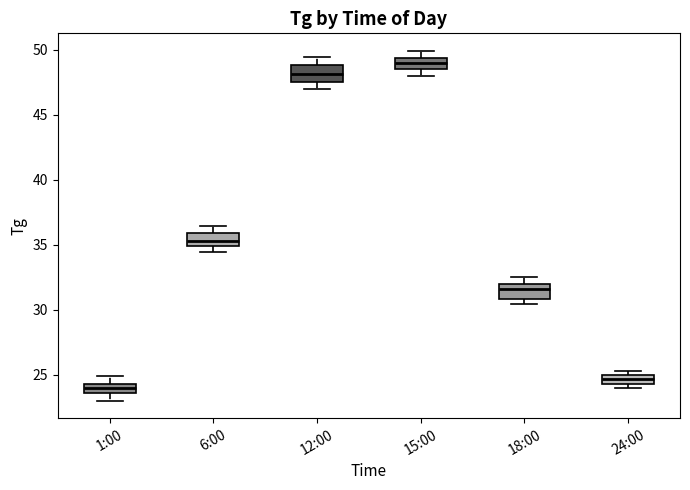

Where is the lower edge of the box for 18:00 on the y-axis? The values are not printed on the chart, so give them approximately, as read against the axis.

31.0